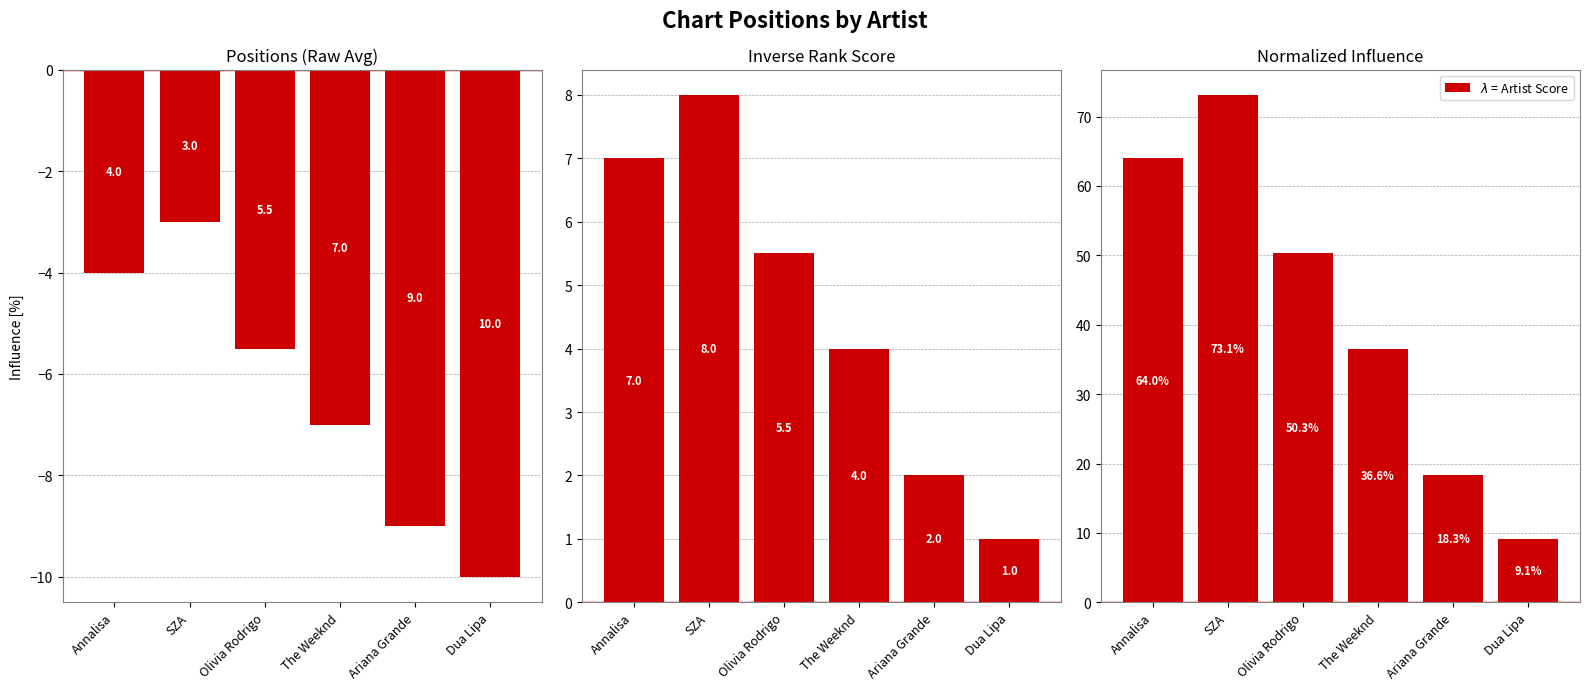

Which has a higher value, Annalisa or Olivia Rodrigo?

Annalisa